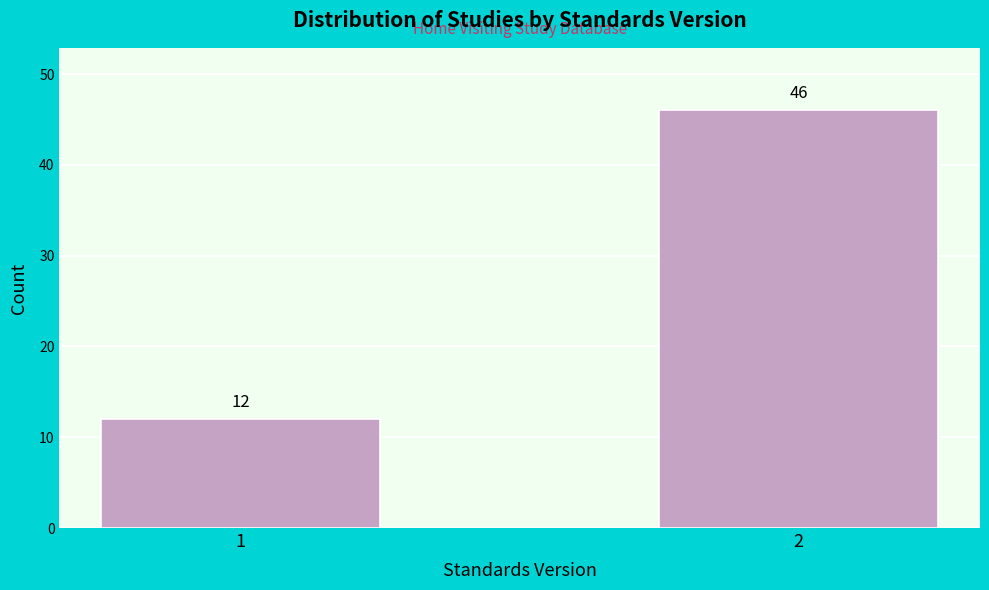

Reading left to right, extract all data points from this chart.

1=12	2=46